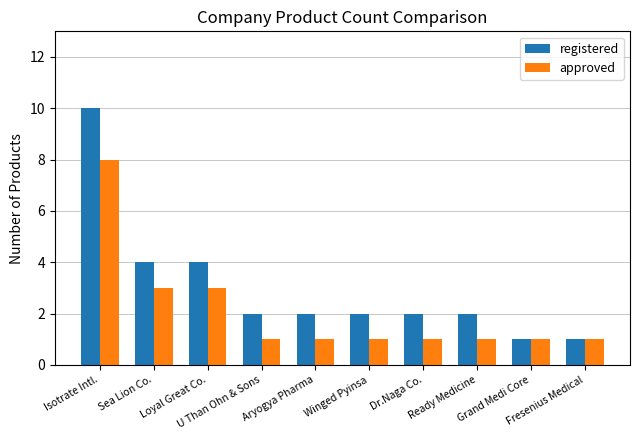

What is the approximate value of approved at Isotrate Intl.?

8